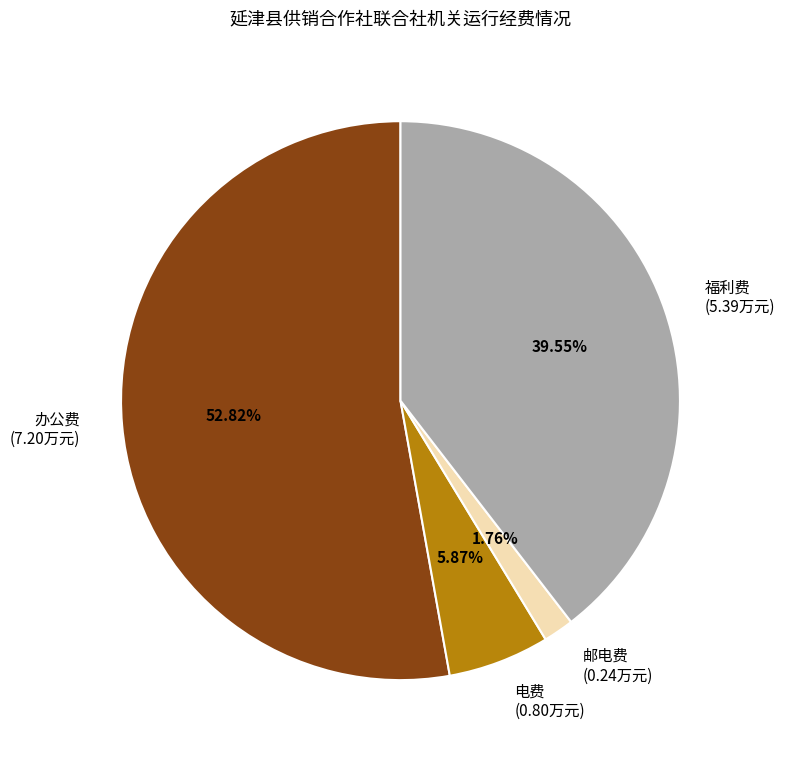

To the nearest percent, what is the average slice percentage?

25%